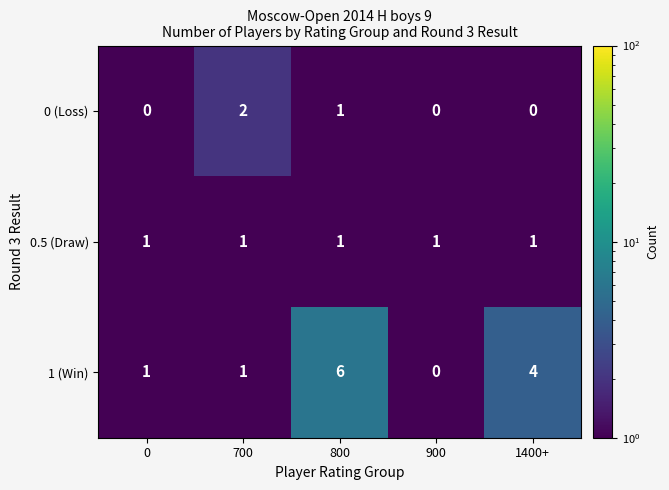

List the series in order of their peak value, lowest first.

0.5 (Draw), 0 (Loss), 1 (Win)